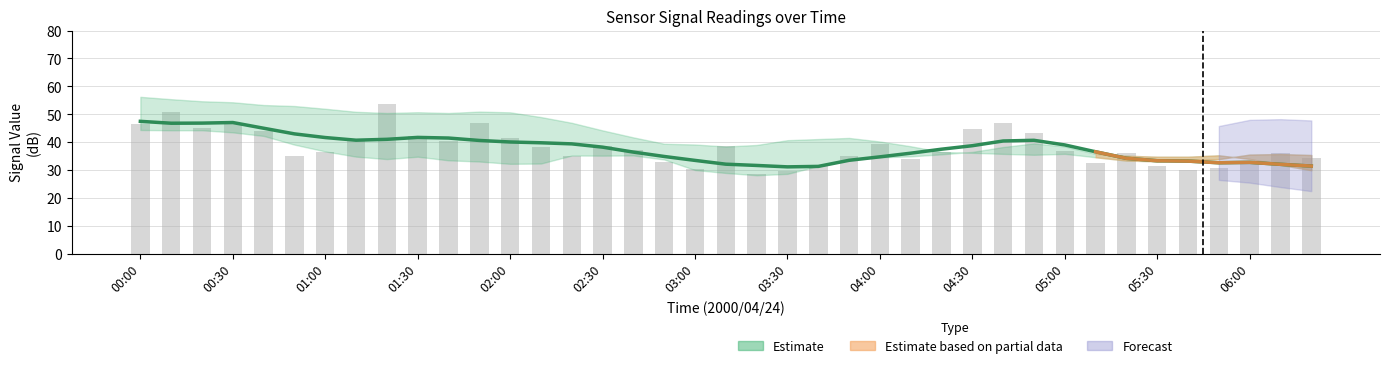

What is the value of the col_7 (raw) bar at the 15th from the left?

35.1